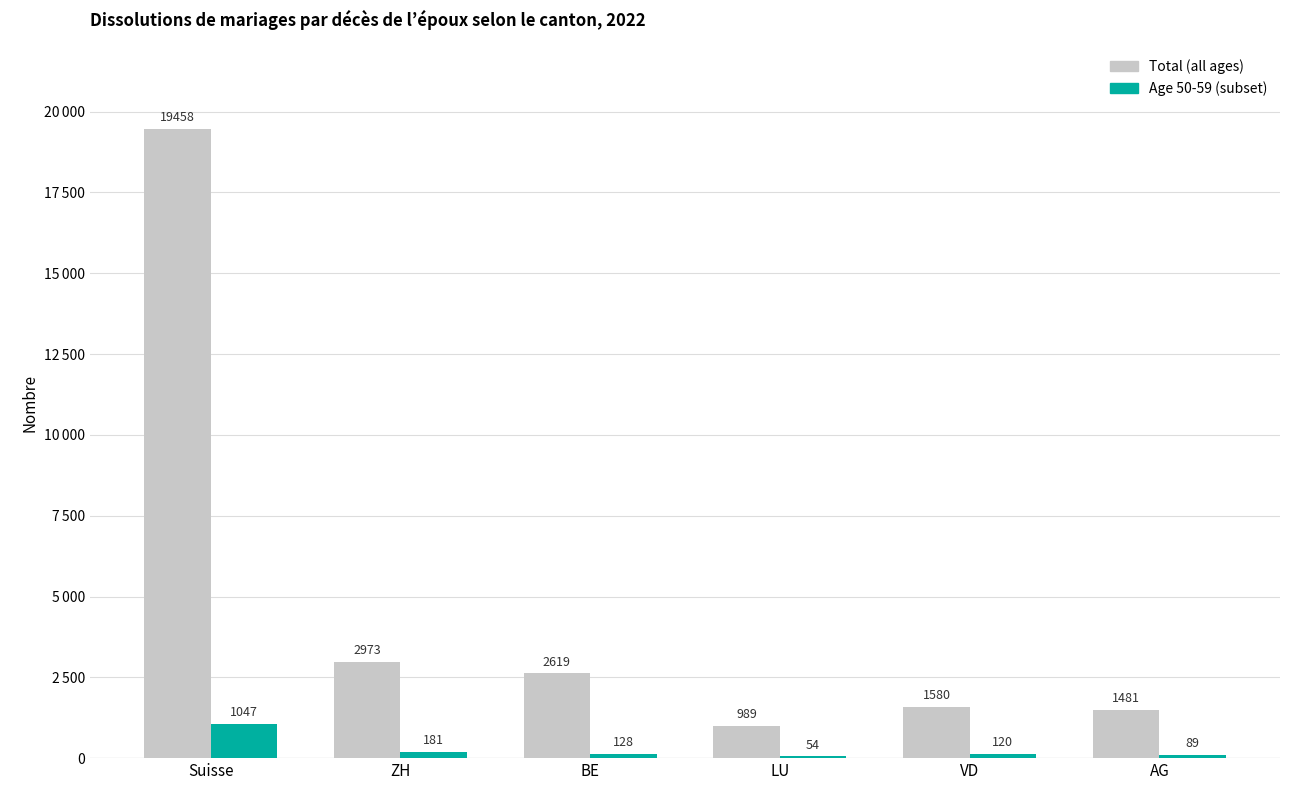

Are the bars horizontal?

No